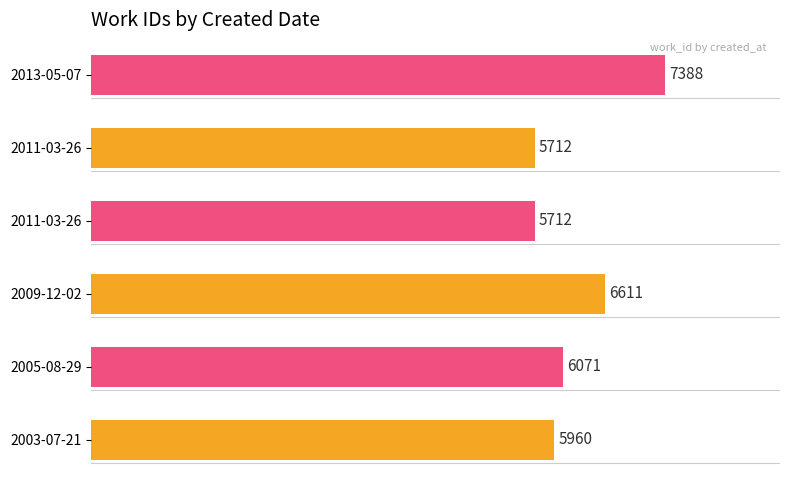

How many data points are less than 6071?

3